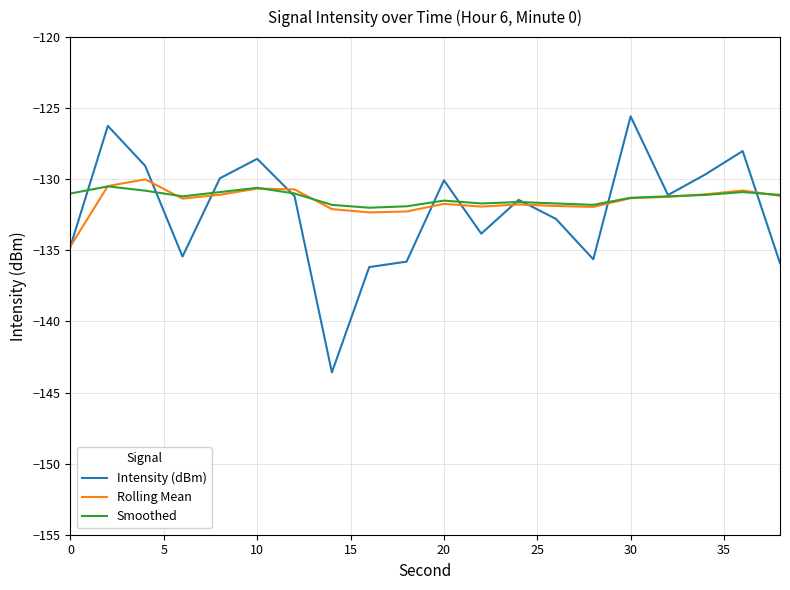

Which series has the widest spread of values?

Intensity (dBm)